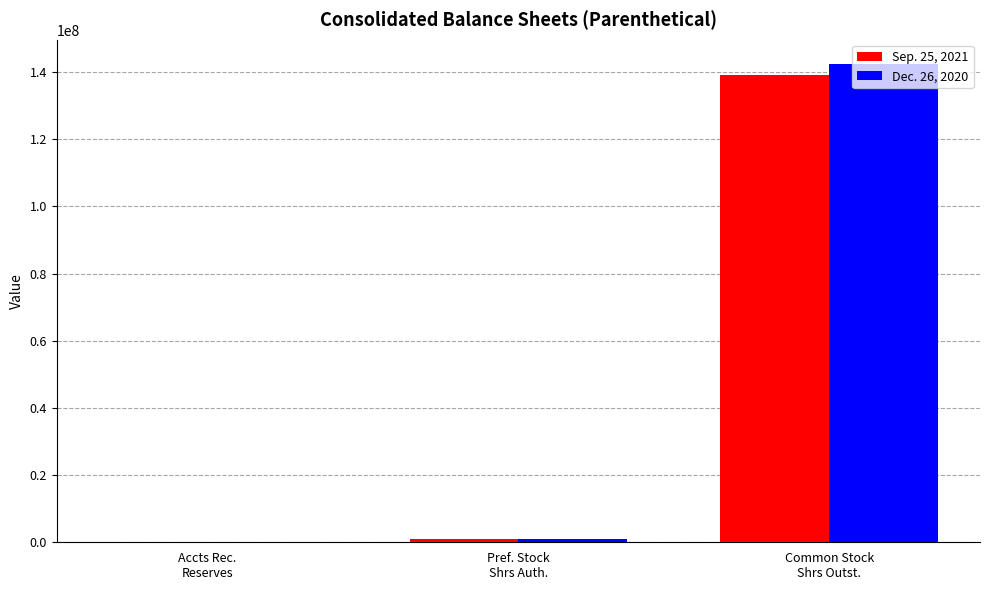

What is the sum of all Dec. 26, 2020 values?

143550601